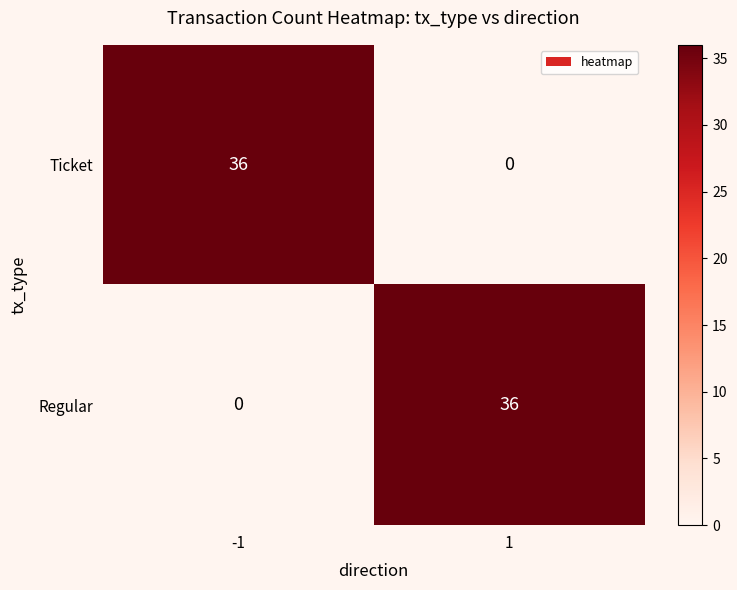

The Ticket series shows 36 at -1. True or false?

True